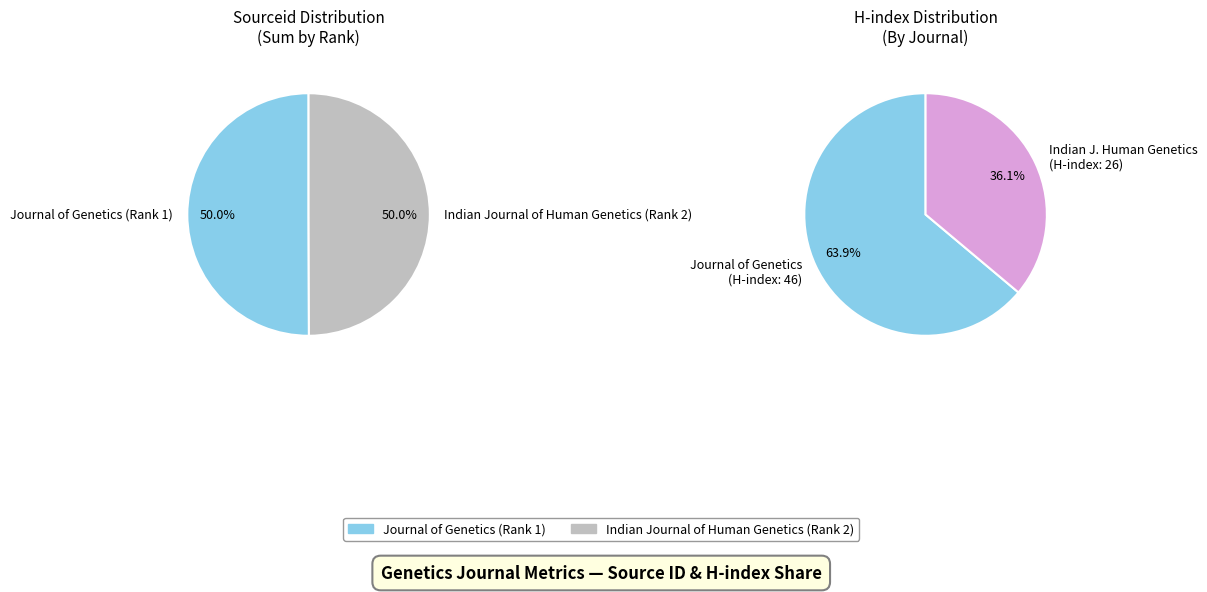

Is there any slice that represents more than half of the pie?

Yes